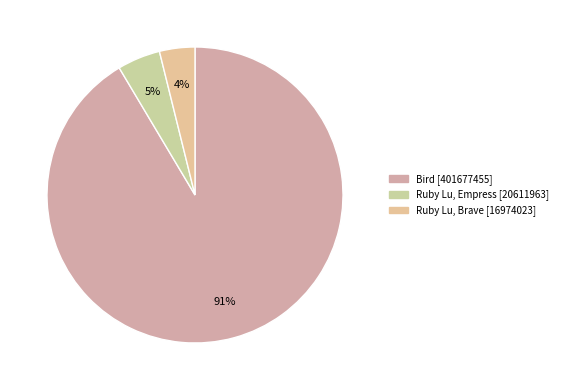

How many slices are in this pie chart?

3